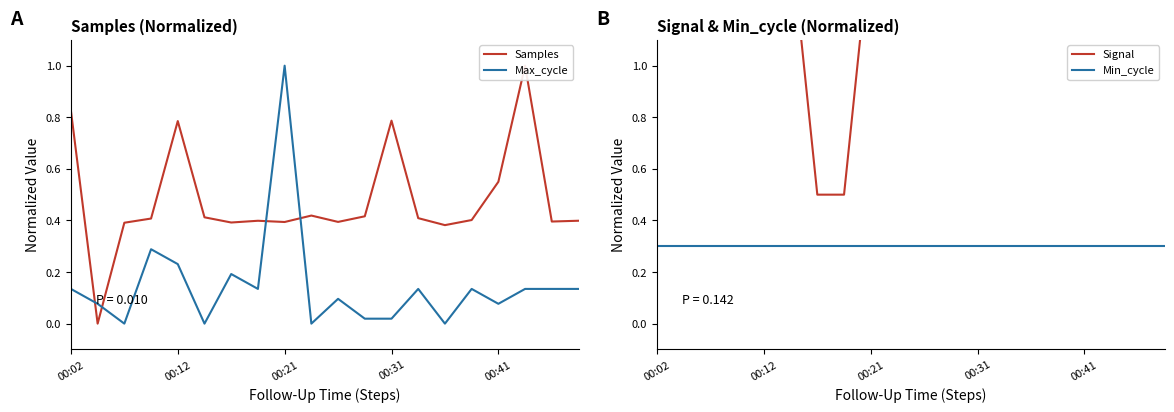

Which category has the highest value in the Max_cycle series?

00:21